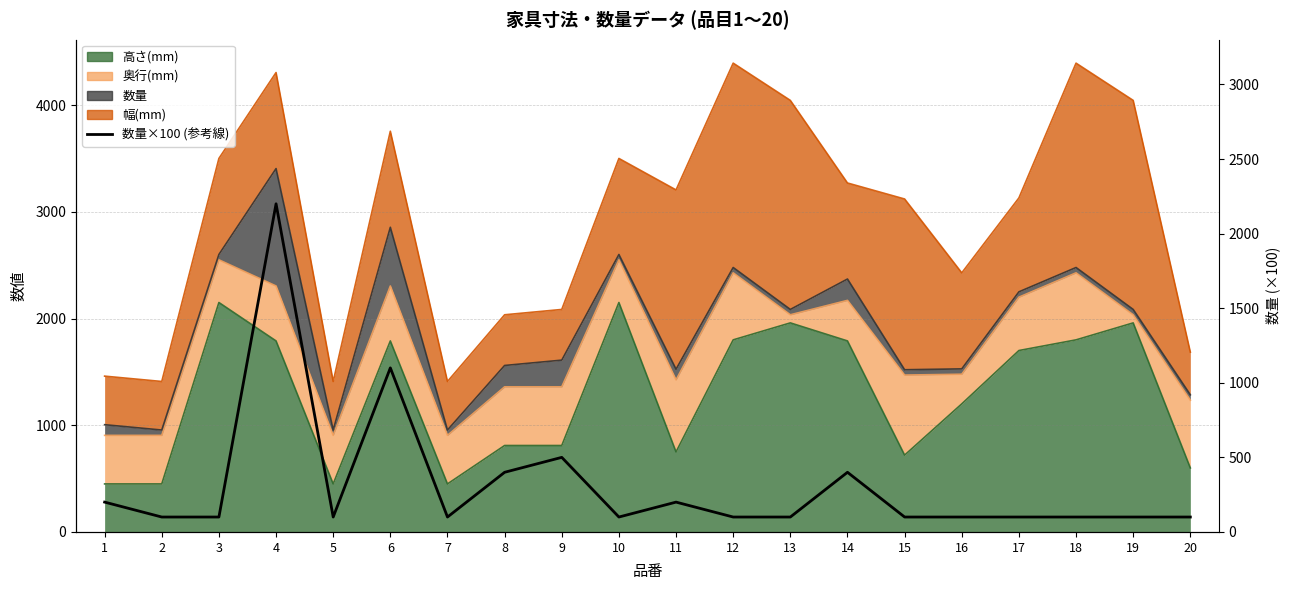

Reading left to right, what are all the values shown in this chart?

1=200	2=100	3=100	4=2200	5=100	6=1100	7=100	8=400	9=500	10=100	11=200	12=100	13=100	14=400	15=100	16=100	17=100	18=100	19=100	20=100